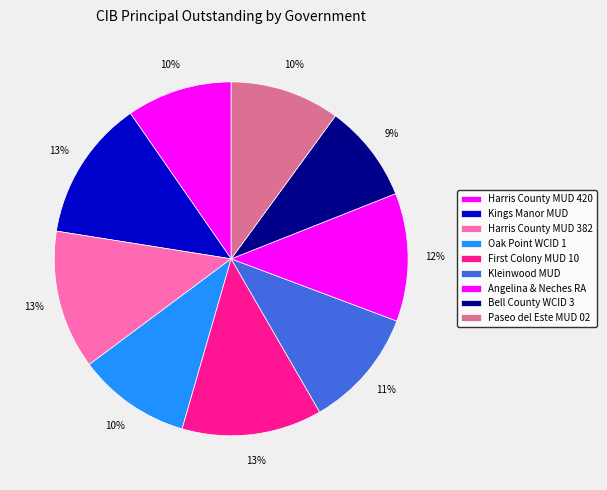

Combined, do Kings Manor MUD and Harris County MUD 382 account for over 50%?

No